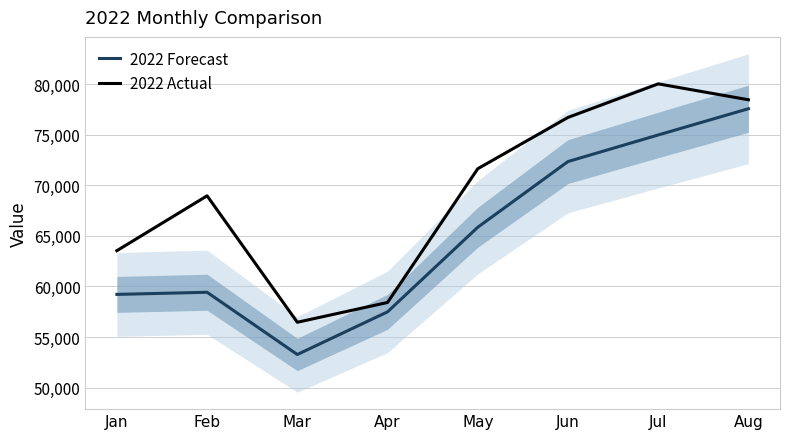

What is the difference between the maximum and minimum values in the 2022 Forecast series?

24304